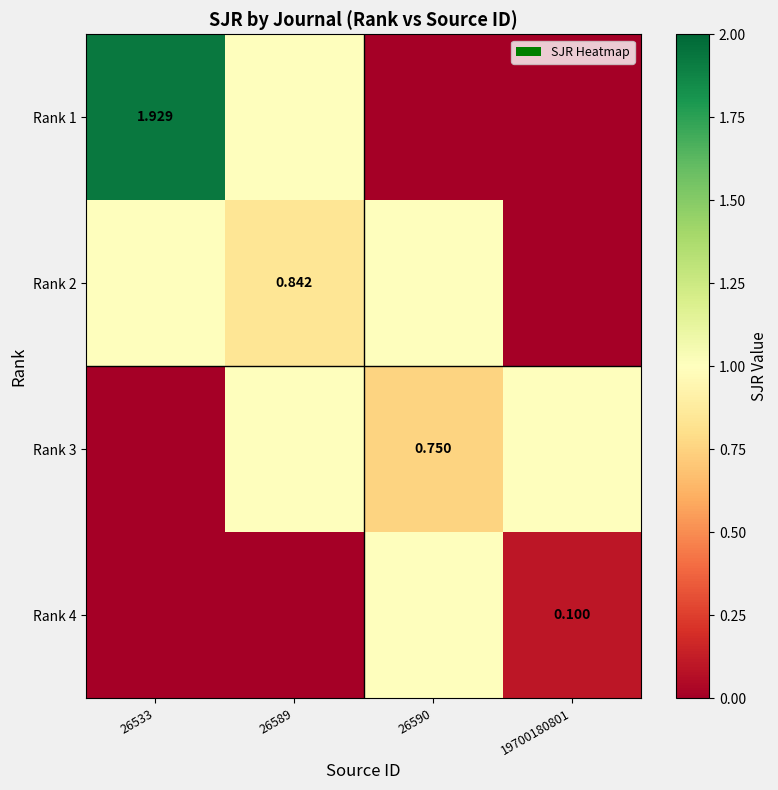

What is the difference between the highest and lowest values at 26589?

1.0